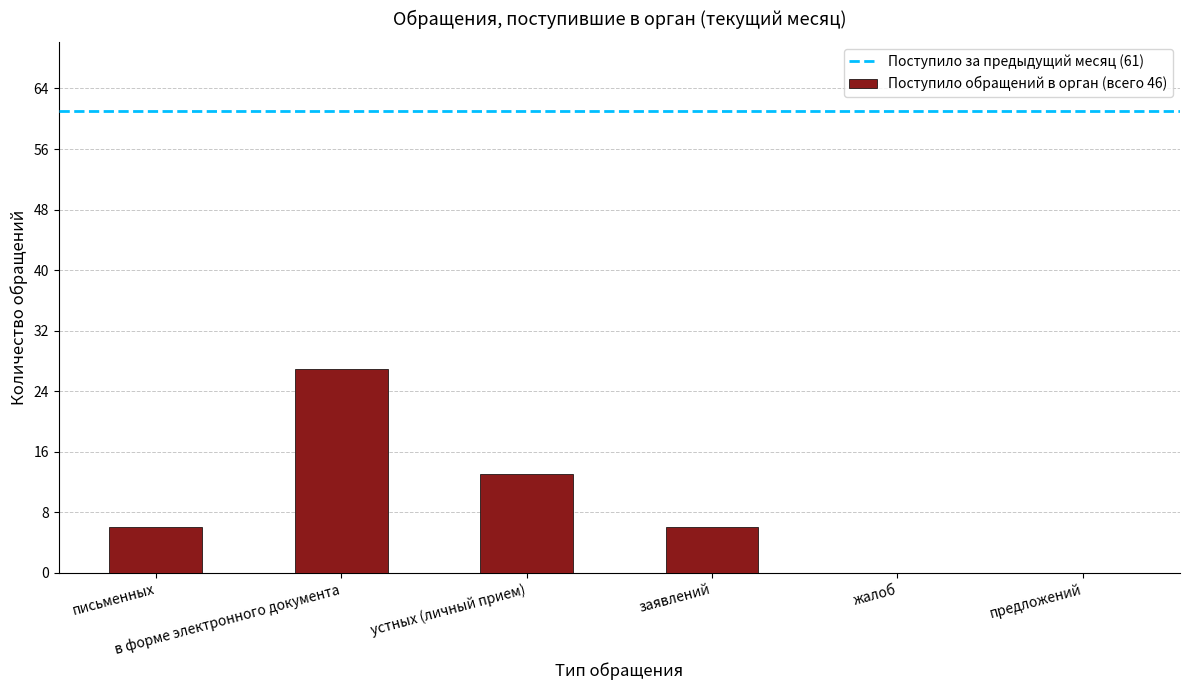

At which category does the chart reach its peak across all series?

в форме электронного документа